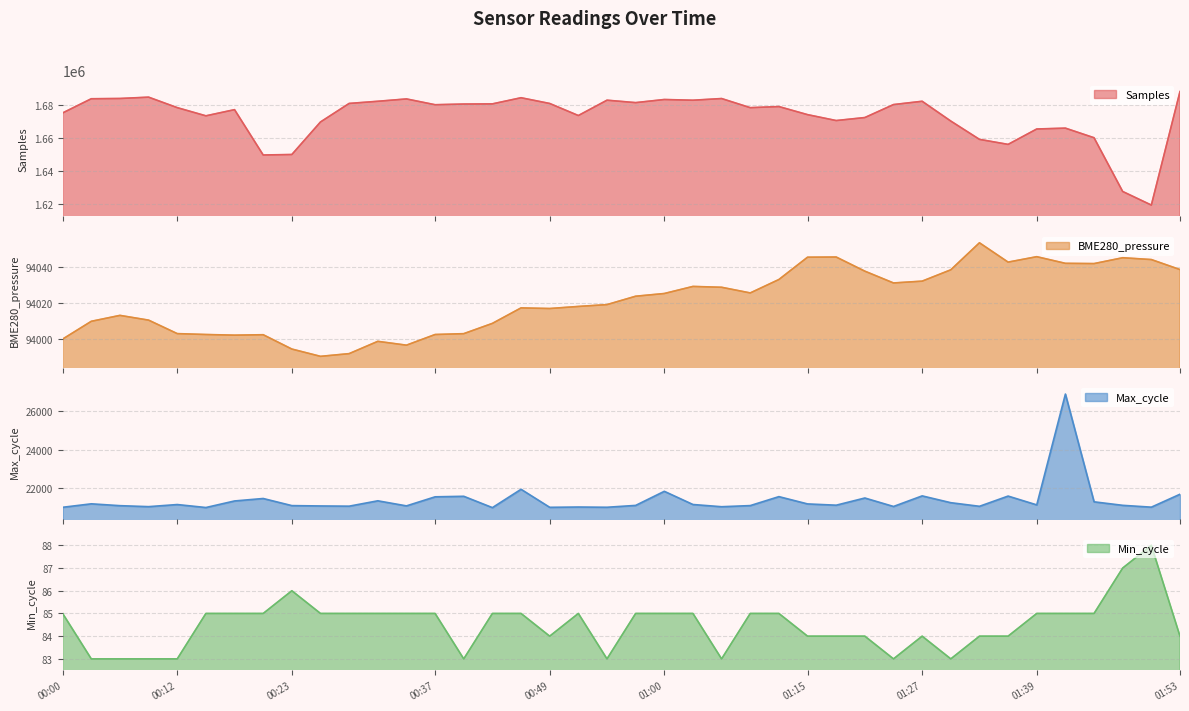

The value of Min_cycle at 00:52 is 85.0. True or false?

True